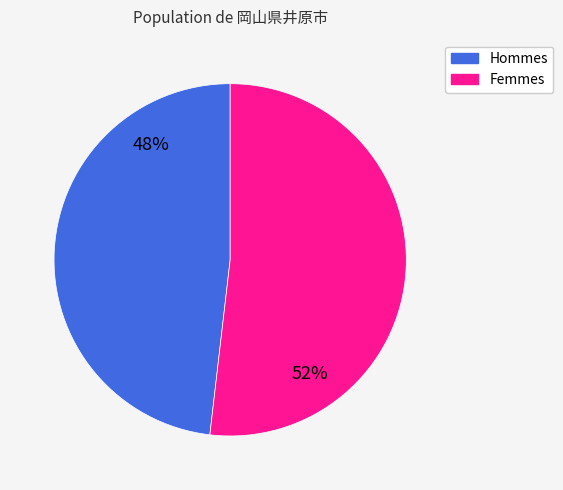

Does any single category account for the majority?

Yes